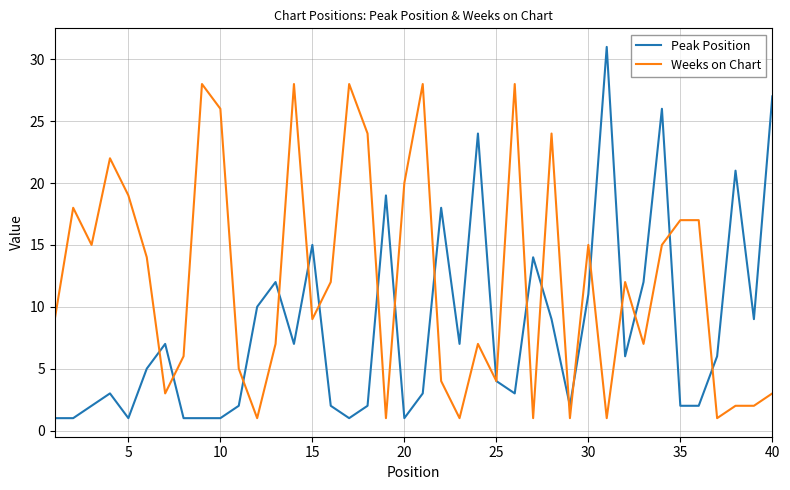

How many lines are shown in the chart?

2